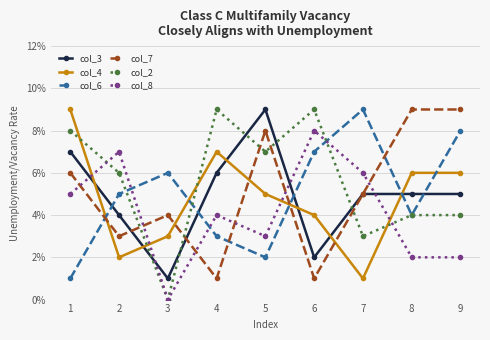

True or false: col_6 has a value of 2 at 5.

True